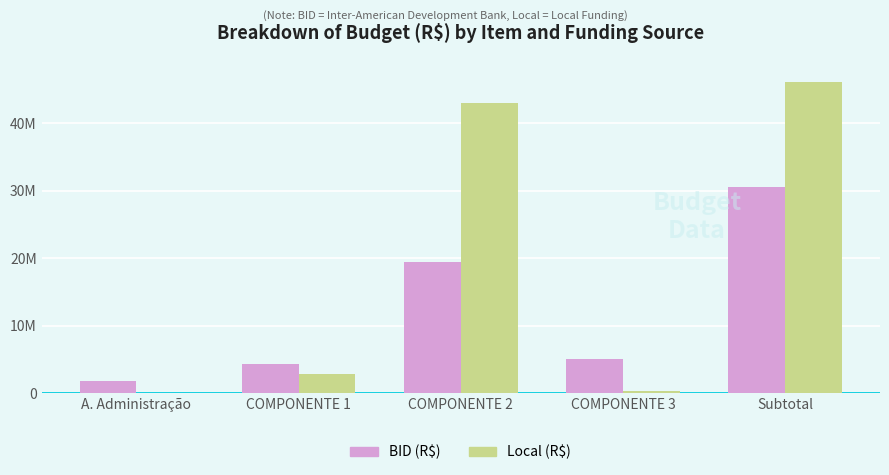

What is the approximate value of BID (R$) at A. Administração?

1849619